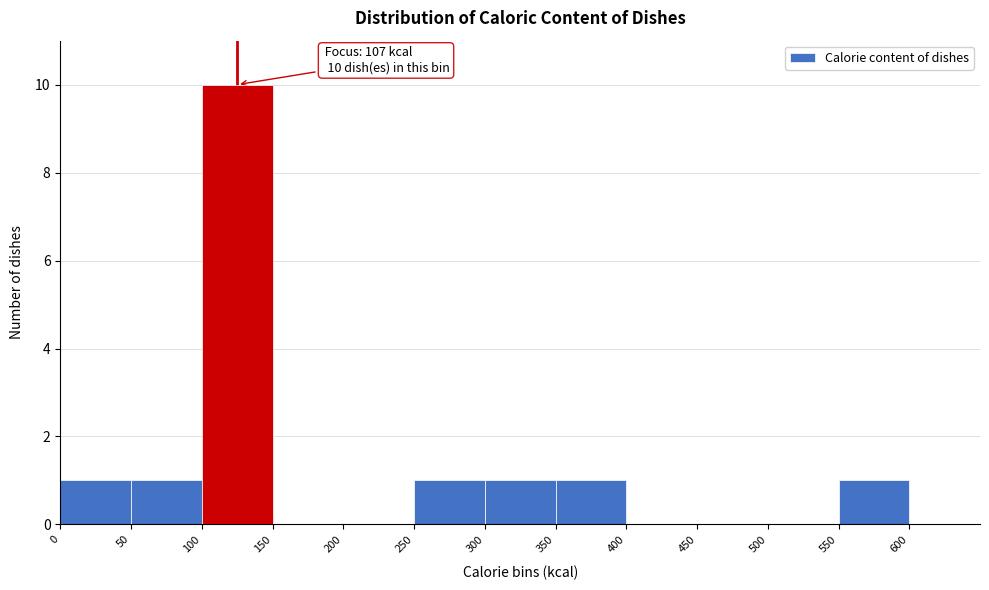

Which range on the x-axis has the tallest bar?

100 to 150